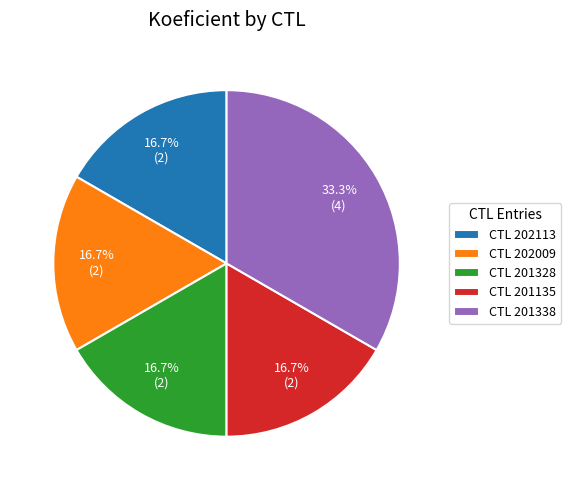

How many slices are in this pie chart?

5